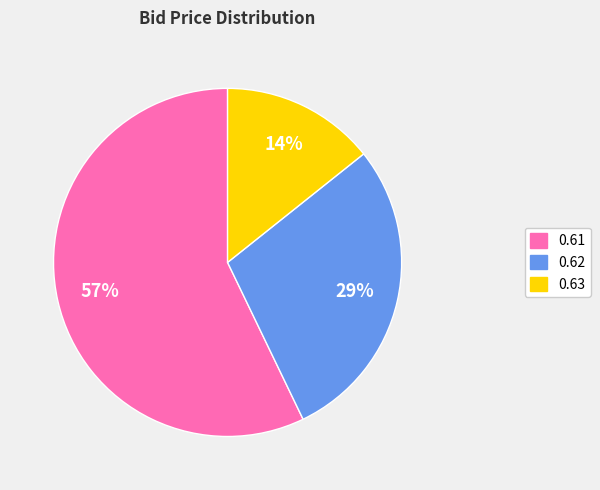

Does any single category account for the majority?

Yes